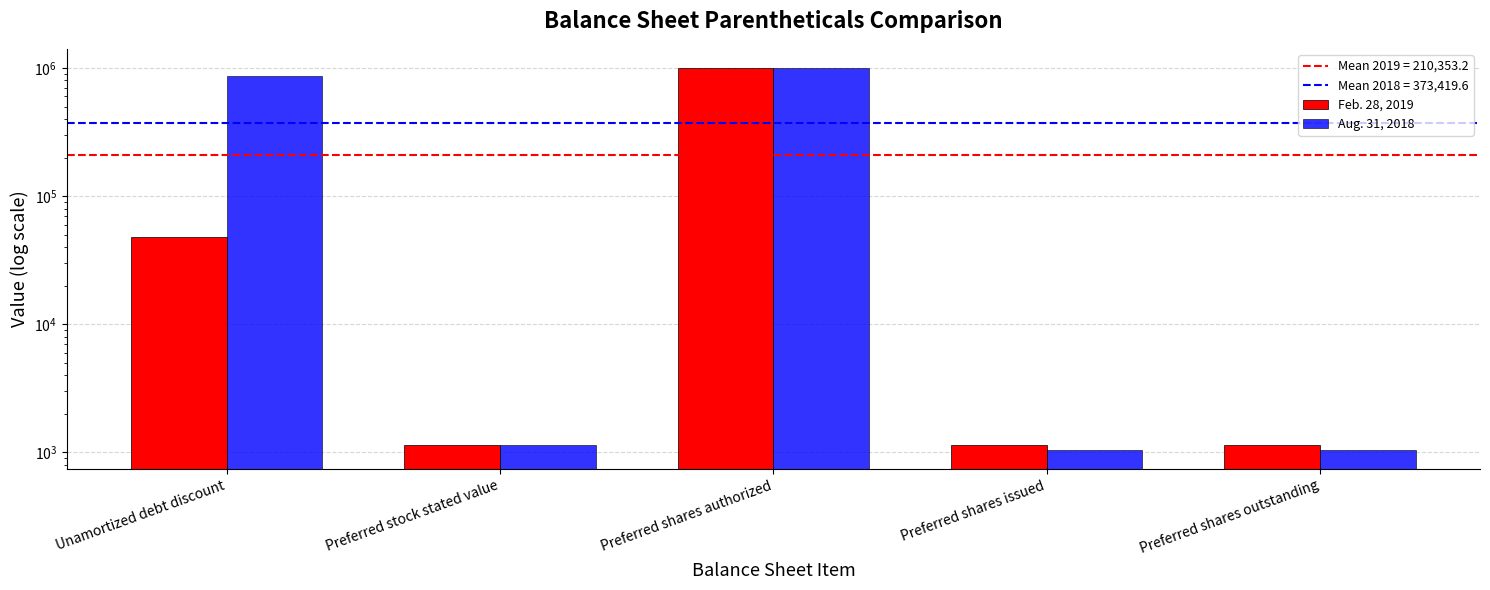

What is the highest value of the Aug. 31, 2018 series?

1000000